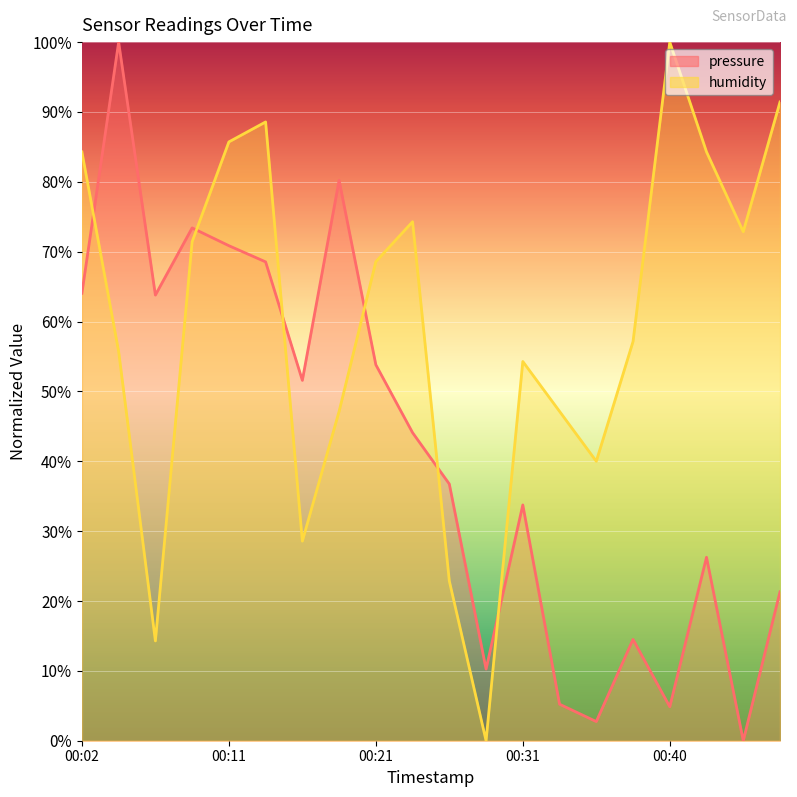

In pressure, how many points are higher than both neighbors (excluding endpoints)?

6